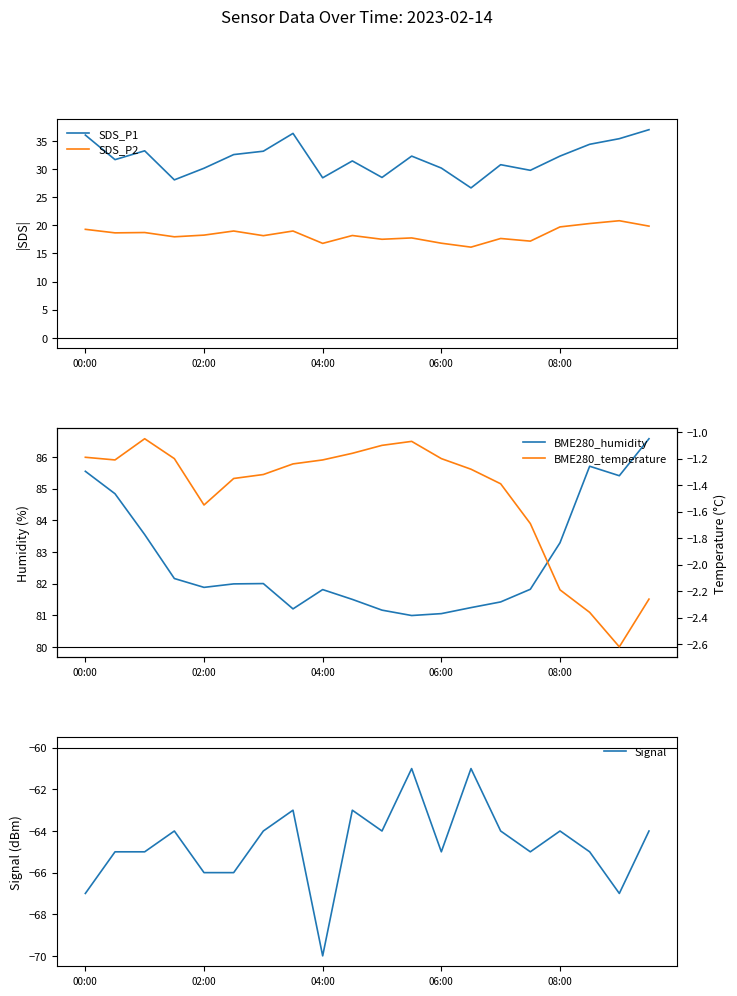

Does the chart have visible grid lines?

No